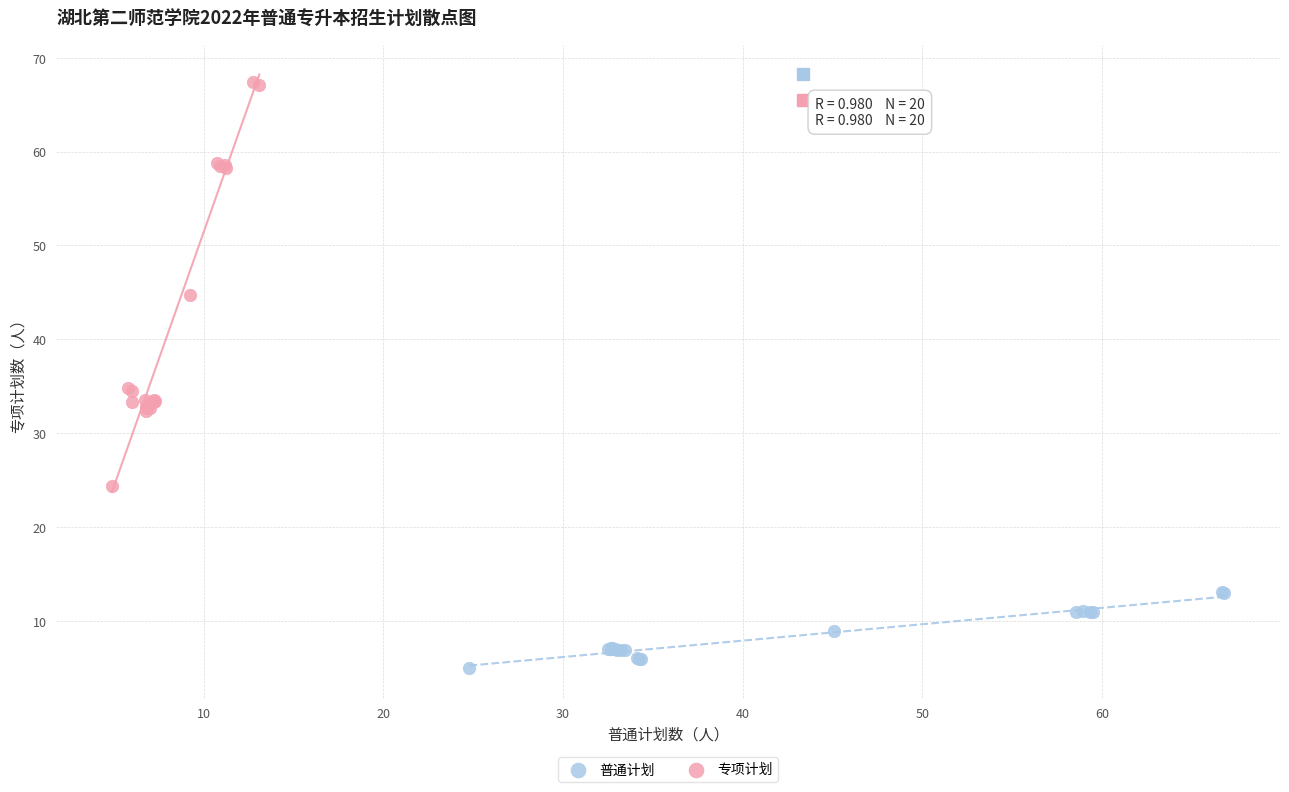

Which series has the largest Y range (max minus min)?

专项计划